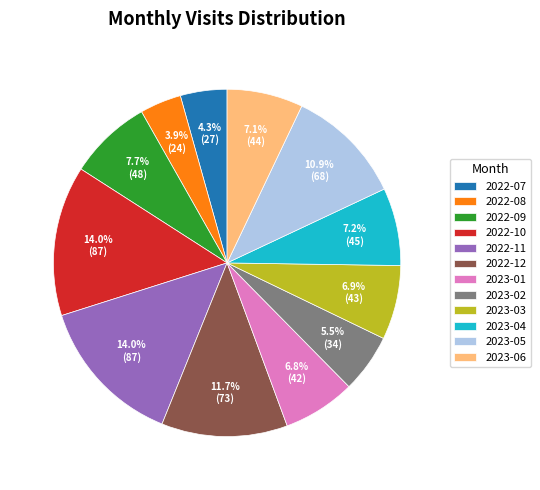

Is 2022-10 the majority of the pie?

No